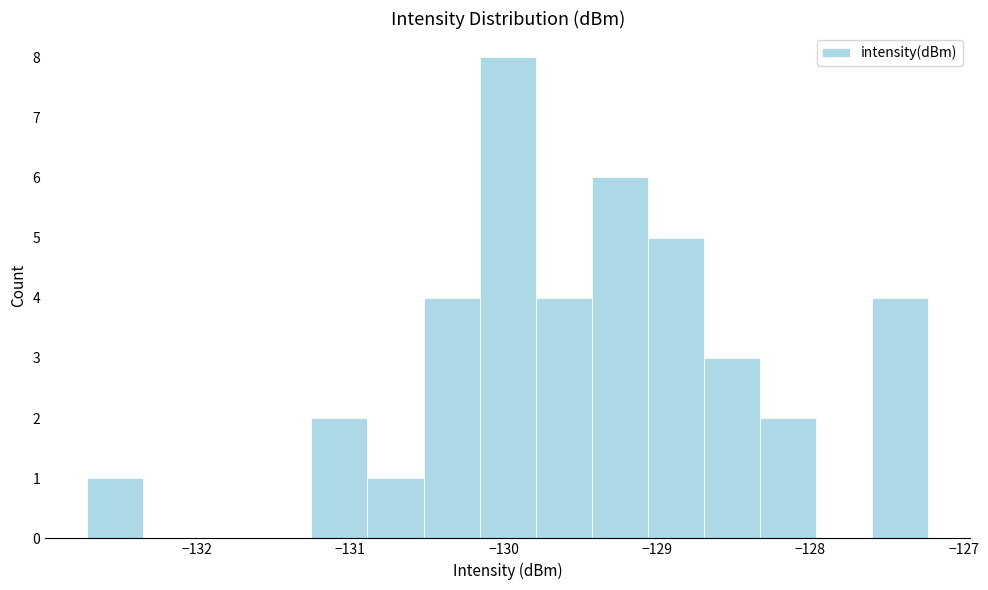

Read against the x-axis, roughly where is the centre of the tallest bar?

-130.0